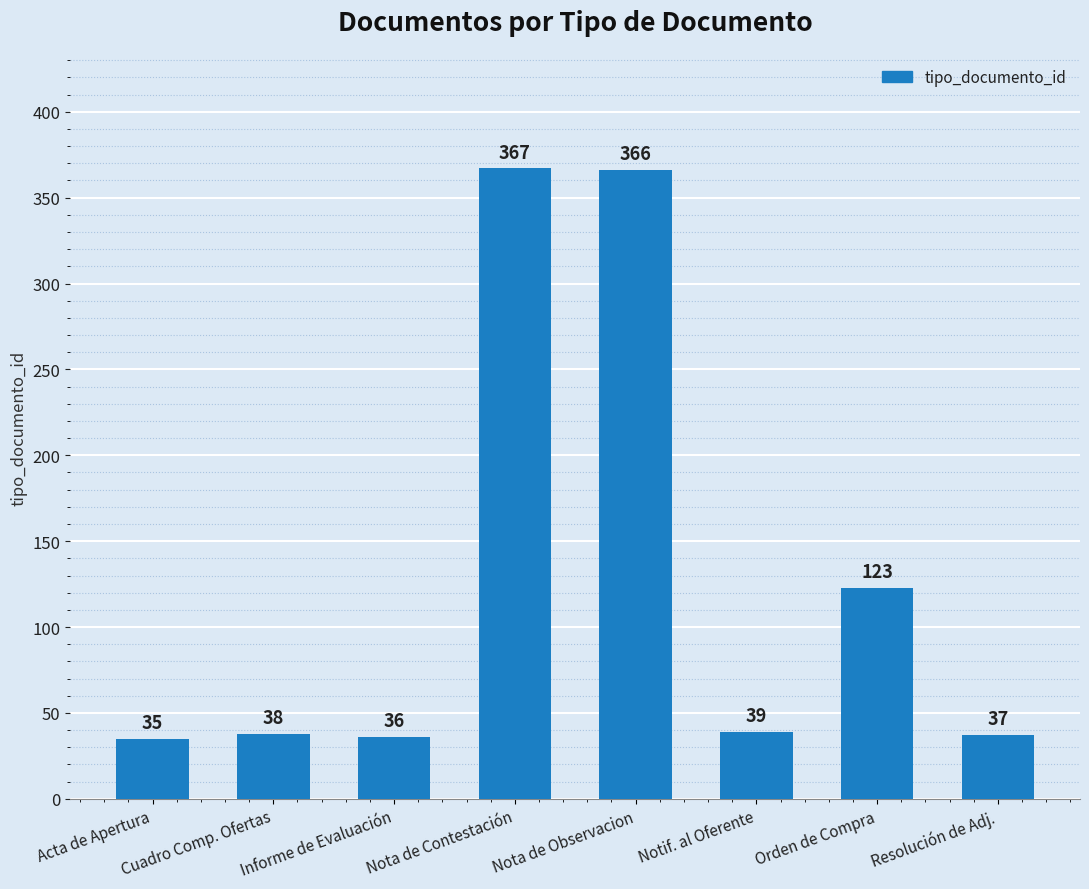

Approximately how many times larger is the value at Nota de Observacion compared to Orden de Compra?

3.0